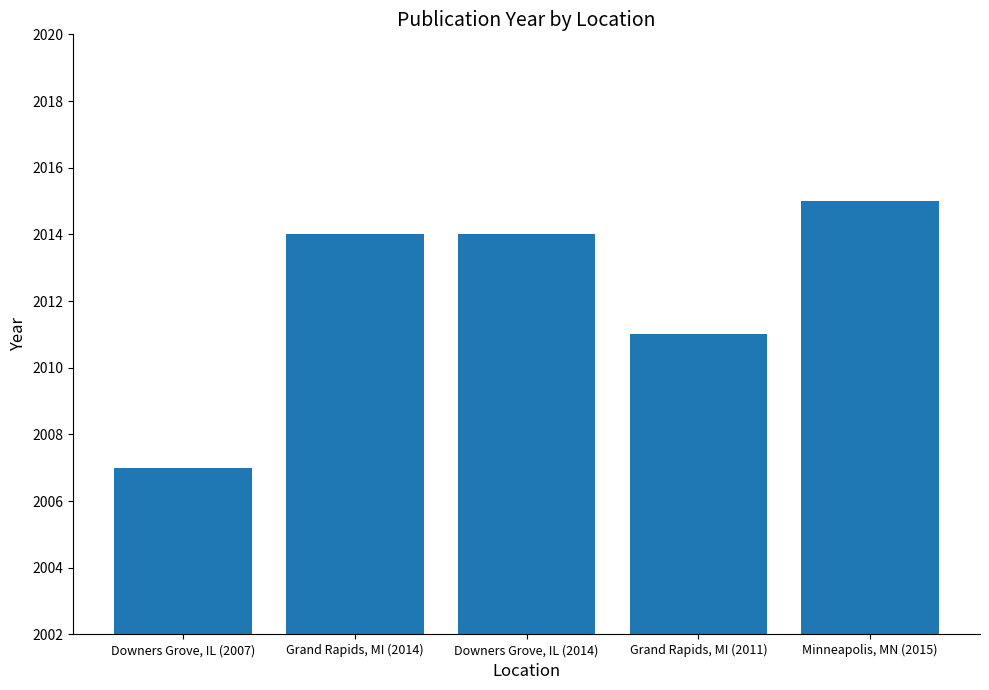

What is the change in value from Grand Rapids, MI (2011) to Minneapolis, MN (2015)?

+4